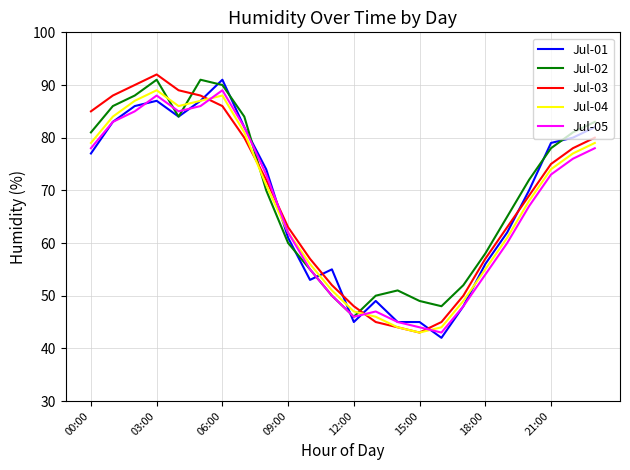

What is the highest value of the Jul-01 series?

91